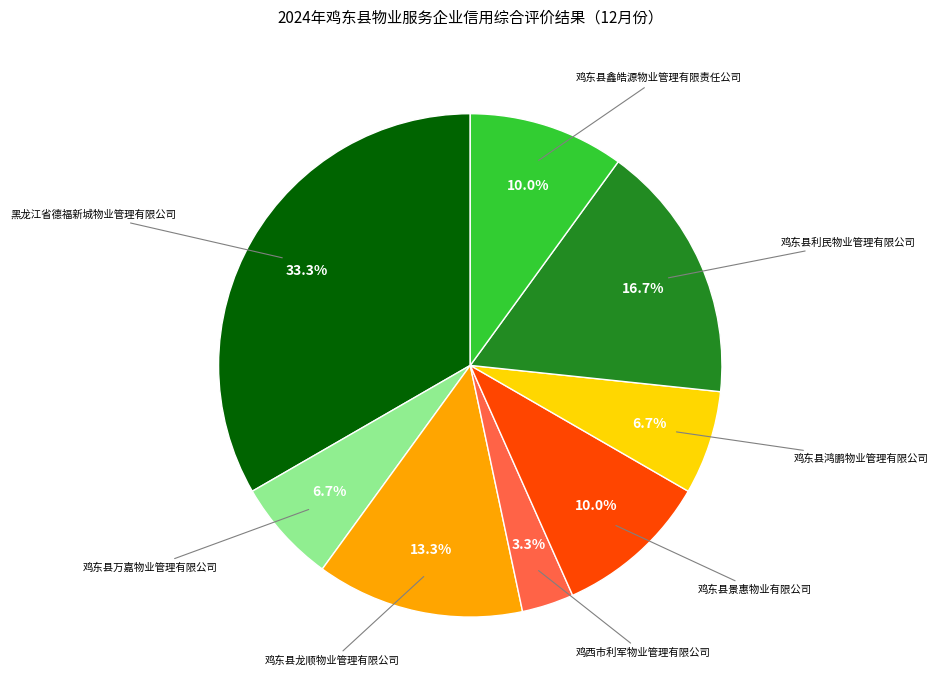

Approximately how many times larger is the value at 鸡东县万嘉物业管理有限公司 compared to 鸡西市利军物业管理有限公司?

2.0